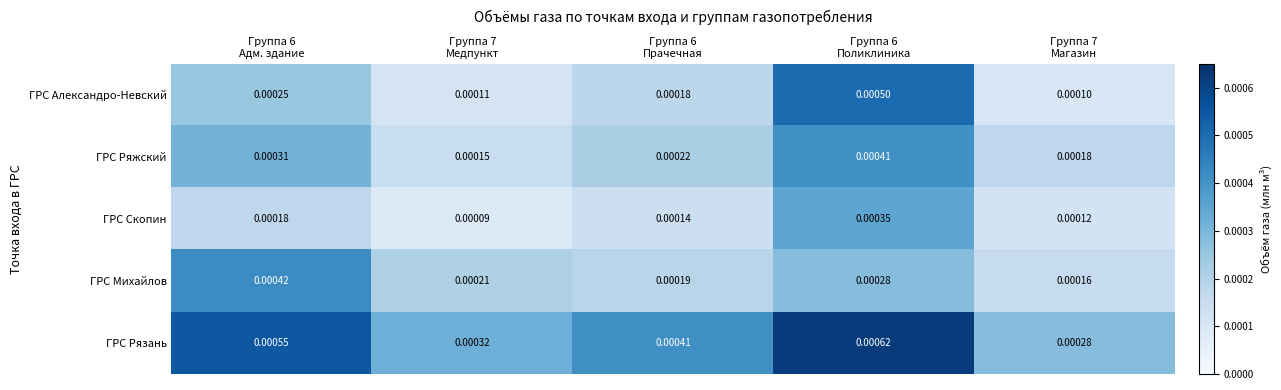

Count the number of data series in this chart.

5